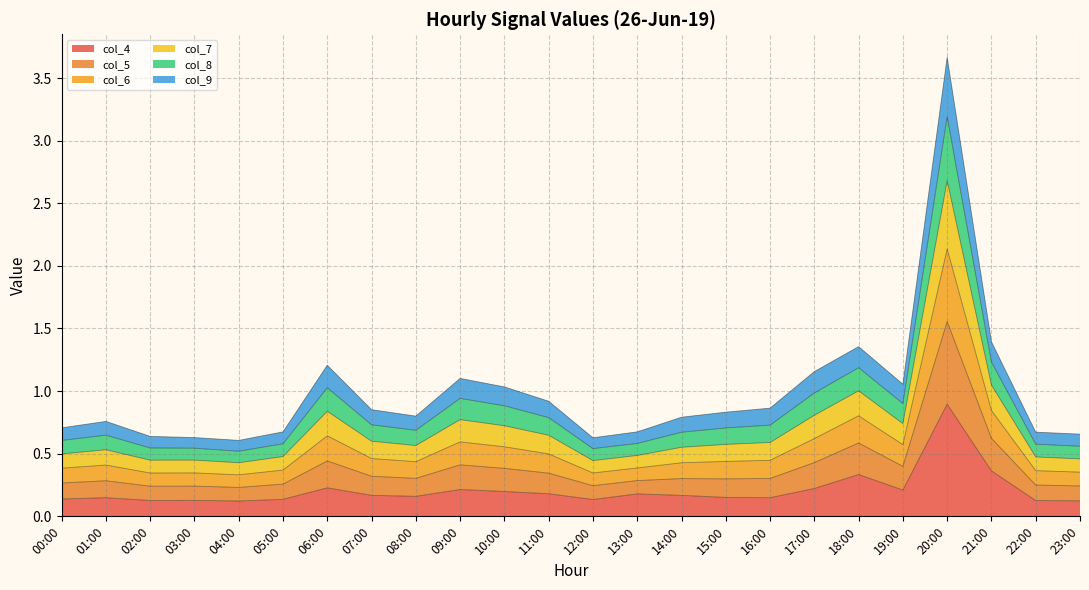

Between 06:00 and 15:00, which series saw the biggest shift?

col_6